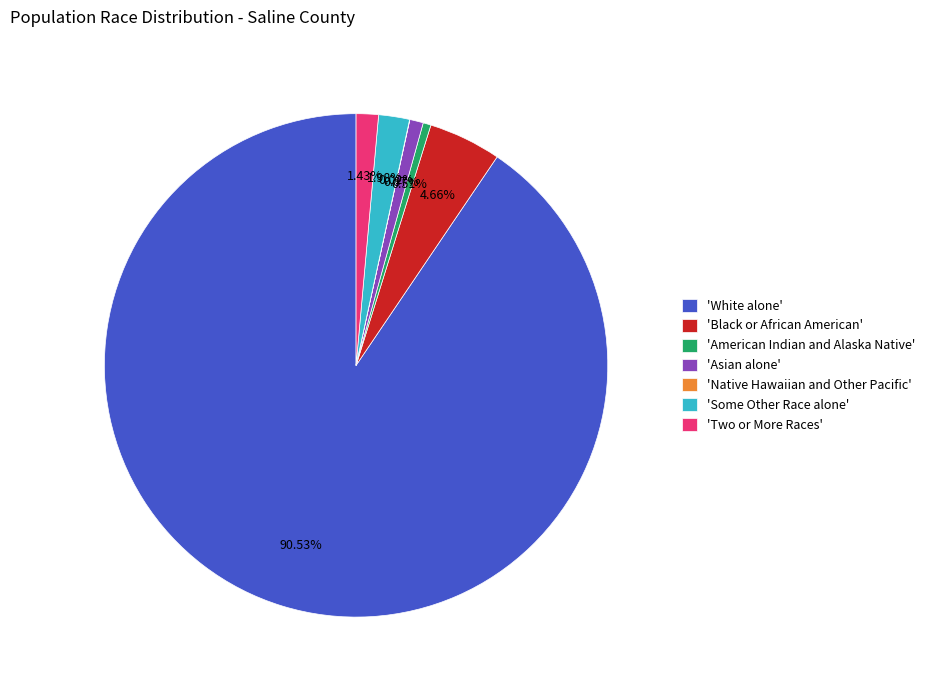

Which category accounts for the majority?

'White alone'